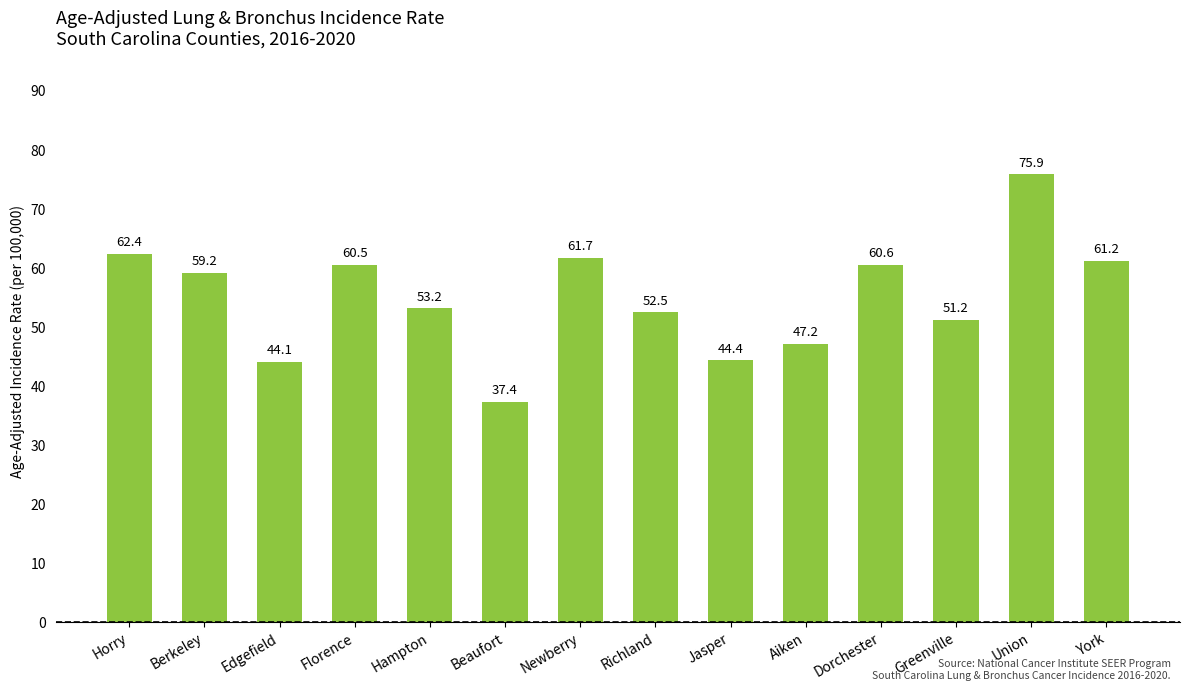

Rank the categories by value from highest to lowest.

Union, Horry, Newberry, York, Dorchester, Florence, Berkeley, Hampton, Richland, Greenville, Aiken, Jasper, Edgefield, Beaufort